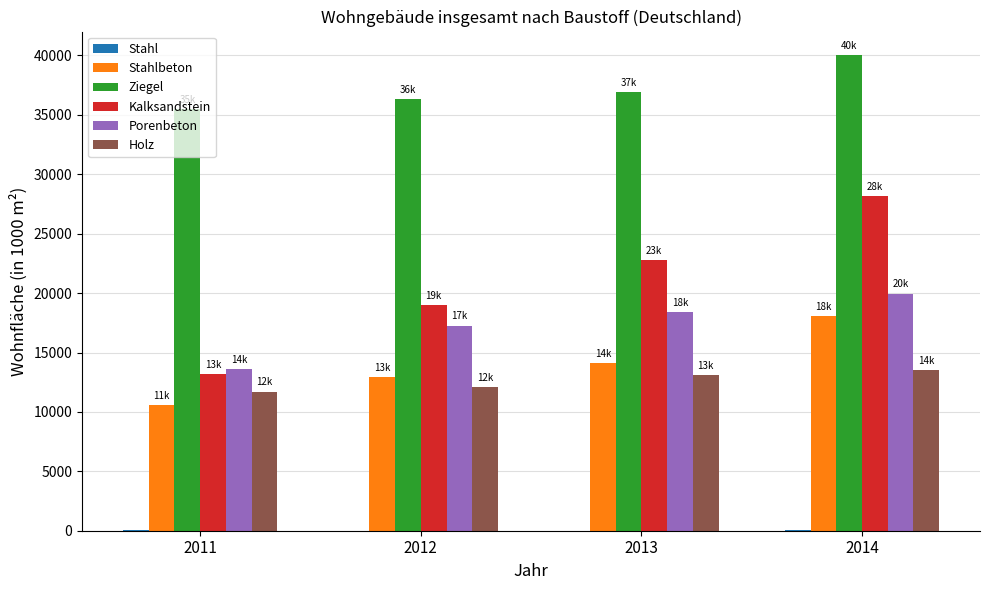

What is the greatest value displayed?

40013.4